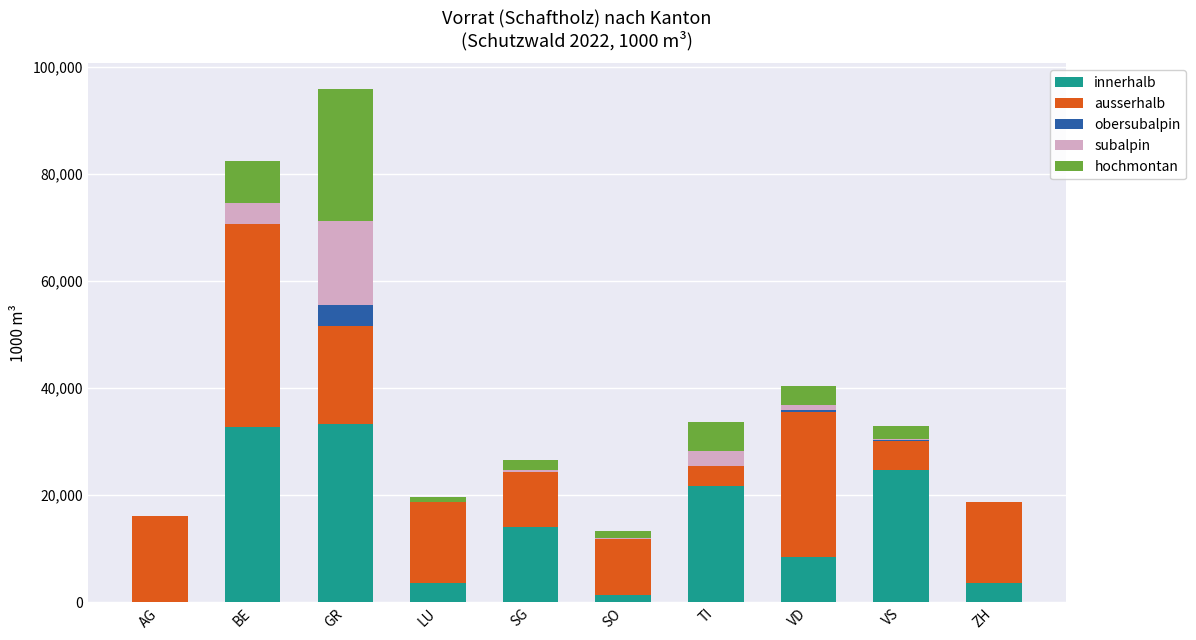

The innerhalb series shows 44001 at BE. True or false?

False